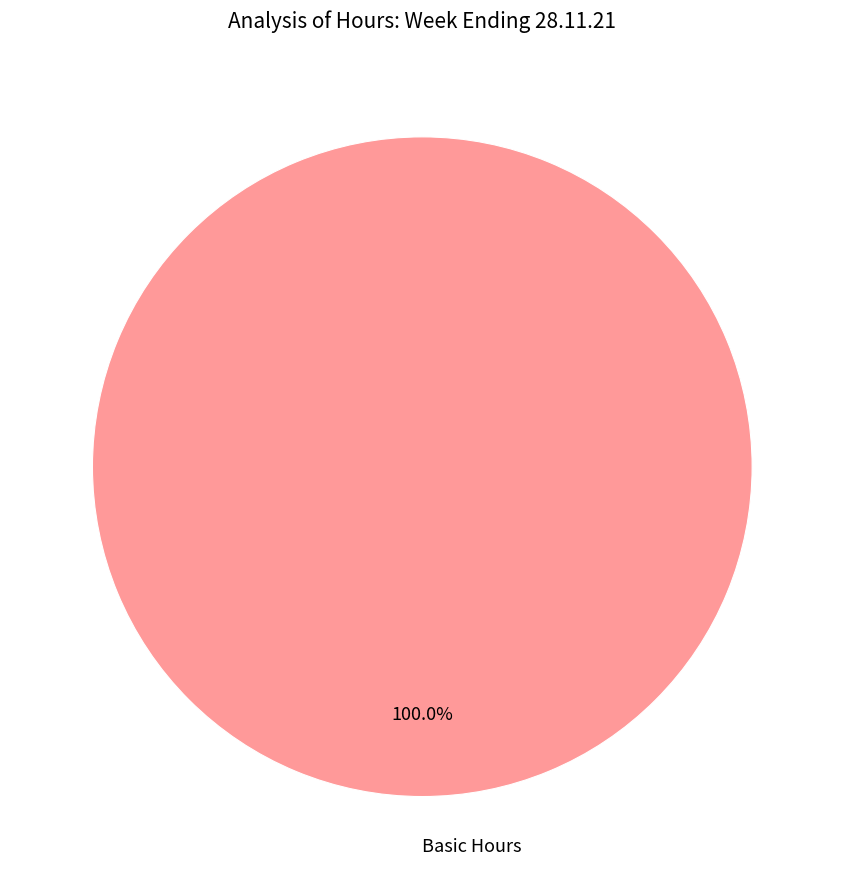

Is there a majority slice in this chart?

Yes